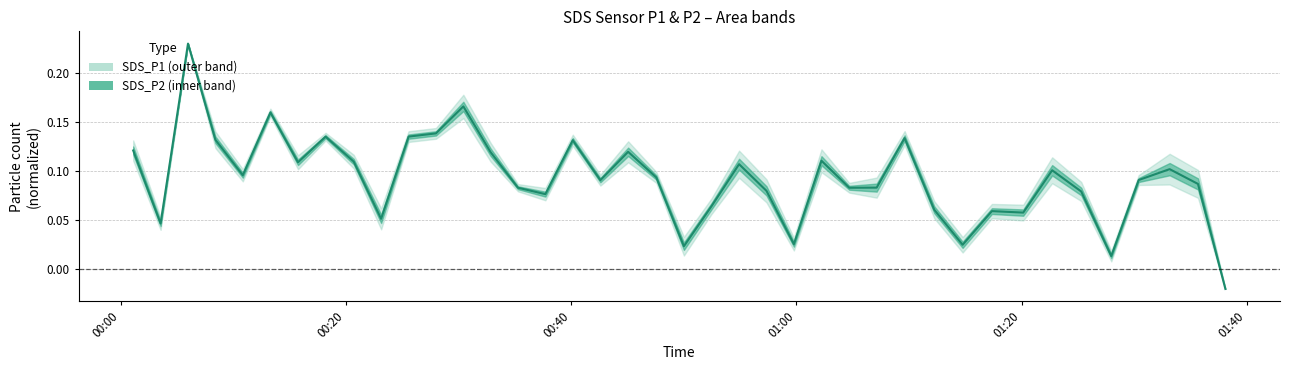

Where is the first local minimum?

2022/10/13 00:03:33